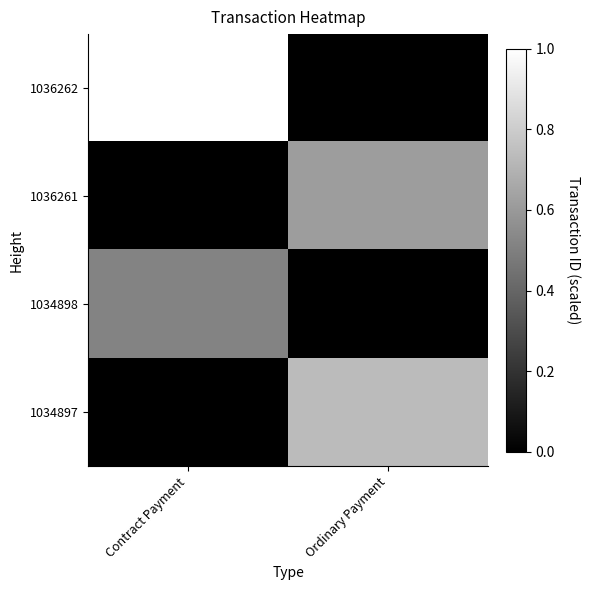

Which has a higher value, Ordinary Payment or Contract Payment?

Contract Payment